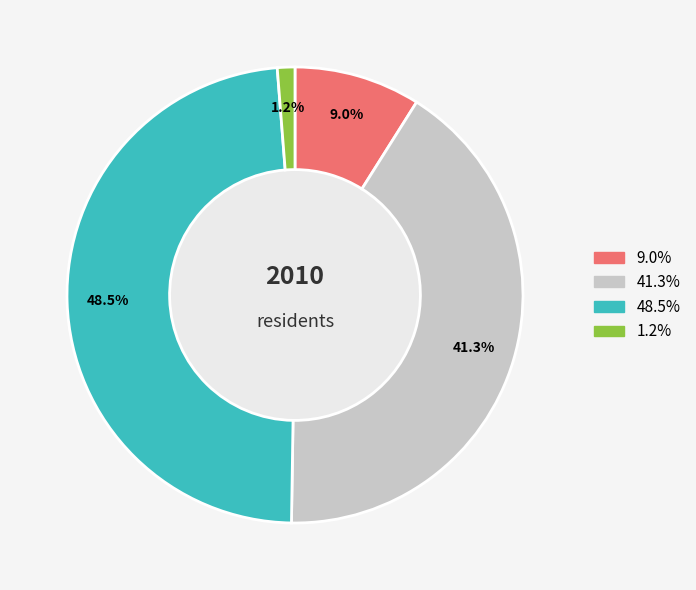

Is there any slice that represents more than half of the pie?

No